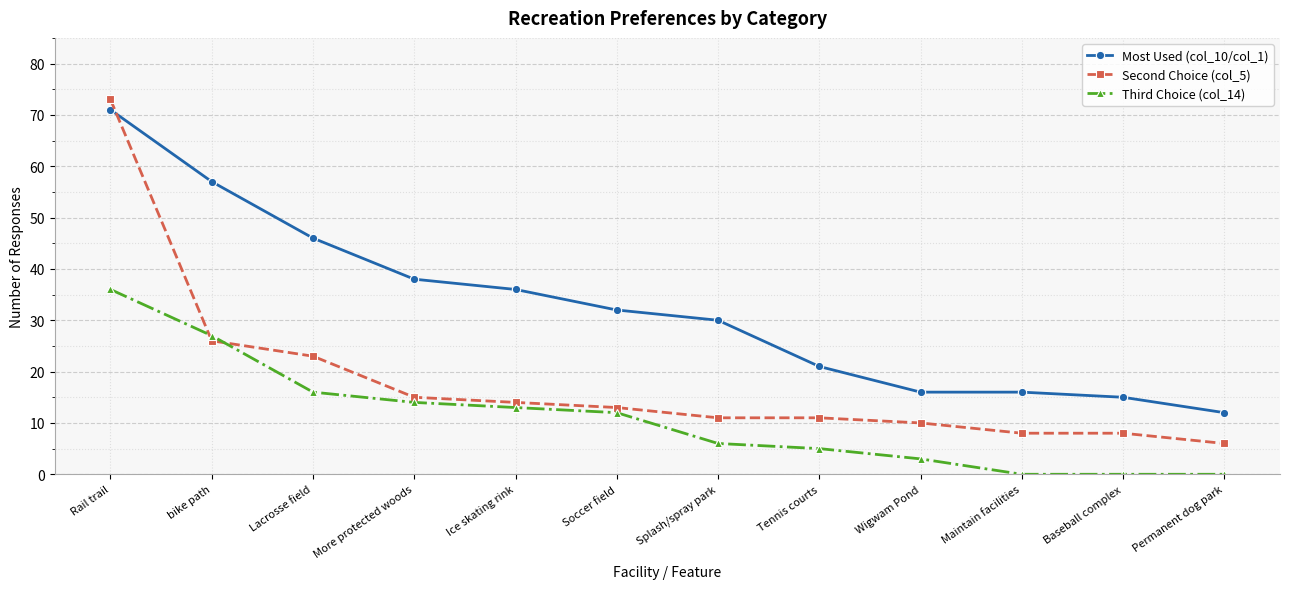

What is the label of the 2nd point from the left?

bike path